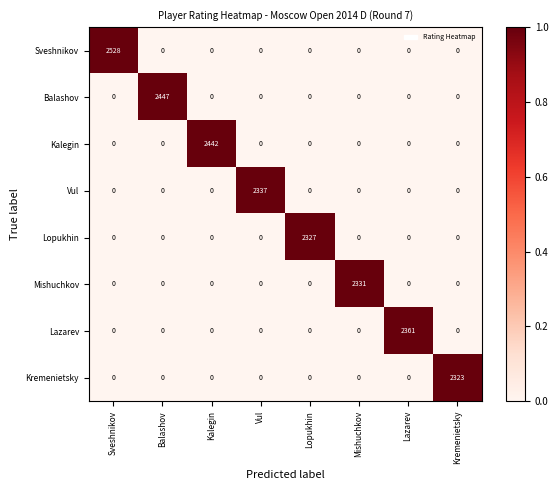

The Balashov series shows -1135 at Sveshnikov. True or false?

False